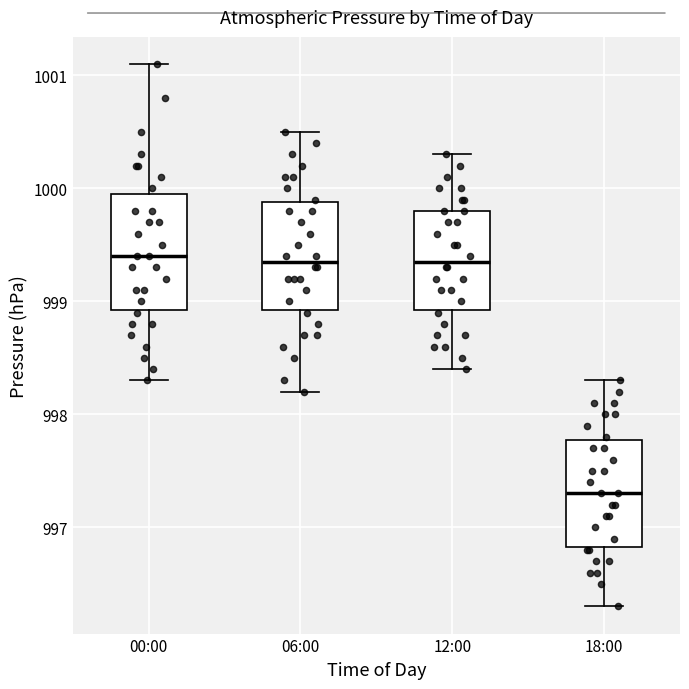

Reading left to right, transcribe this box plot: for each box, give where its median line is, the range the box spans, and where its two whiskers end, as read against the y-axis. The values are not printed on the chart, so give them approximately, as read against the axis.

00:00: median 999.4, box 998.9 to 1000.0, whiskers 998.3 to 1001.1
06:00: median 999.4, box 998.9 to 999.9, whiskers 998.2 to 1000.5
12:00: median 999.4, box 998.9 to 999.8, whiskers 998.4 to 1000.3
18:00: median 997.3, box 996.8 to 997.8, whiskers 996.3 to 998.3